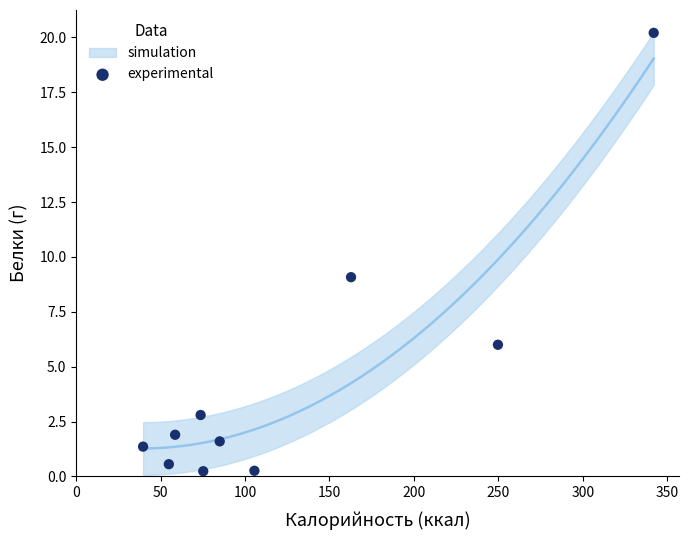

What is the average Y value?

4.4